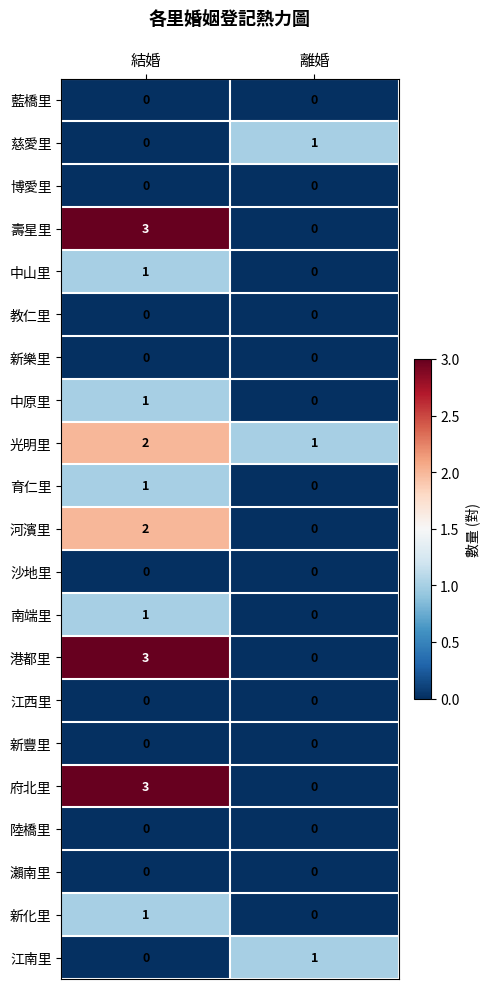

Read the 府北里 value at 結婚.

3